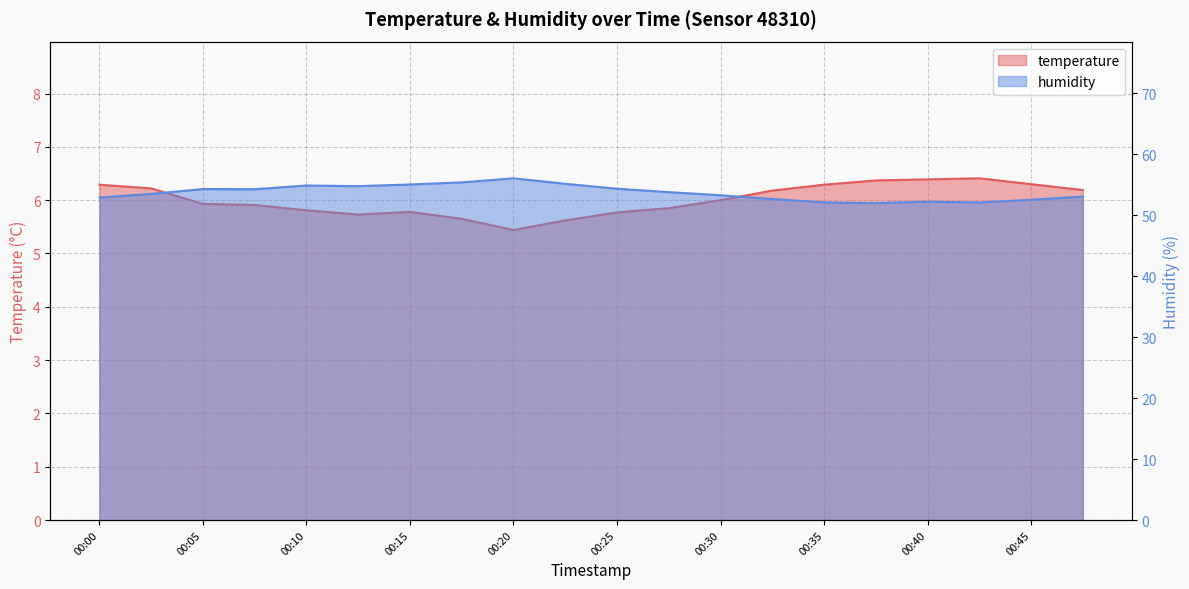

At which category does the chart reach its minimum across all series?

00:20